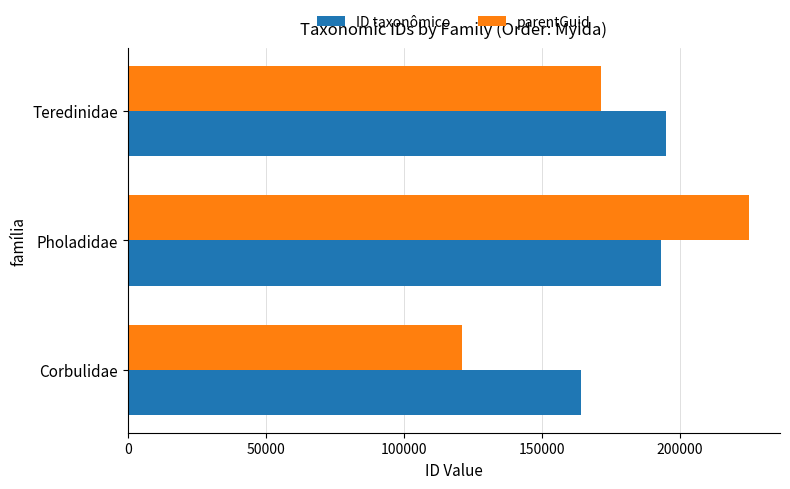

Is it true that parentGuid equals 77528 at Teredinidae?

False